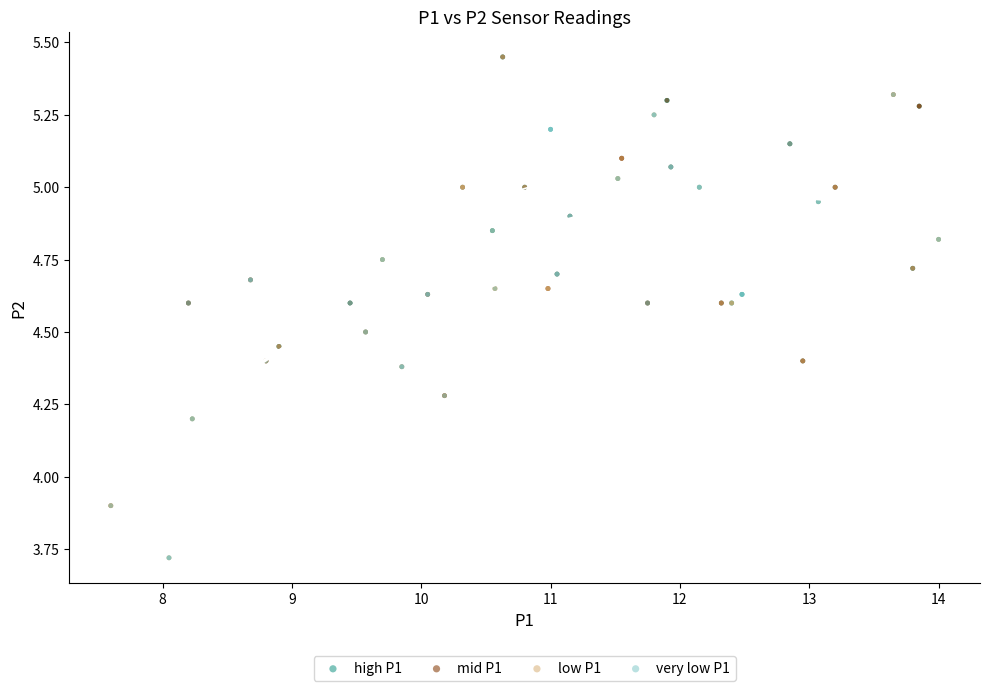

What are all the series names shown in the legend?

high P1, mid P1, low P1, very low P1